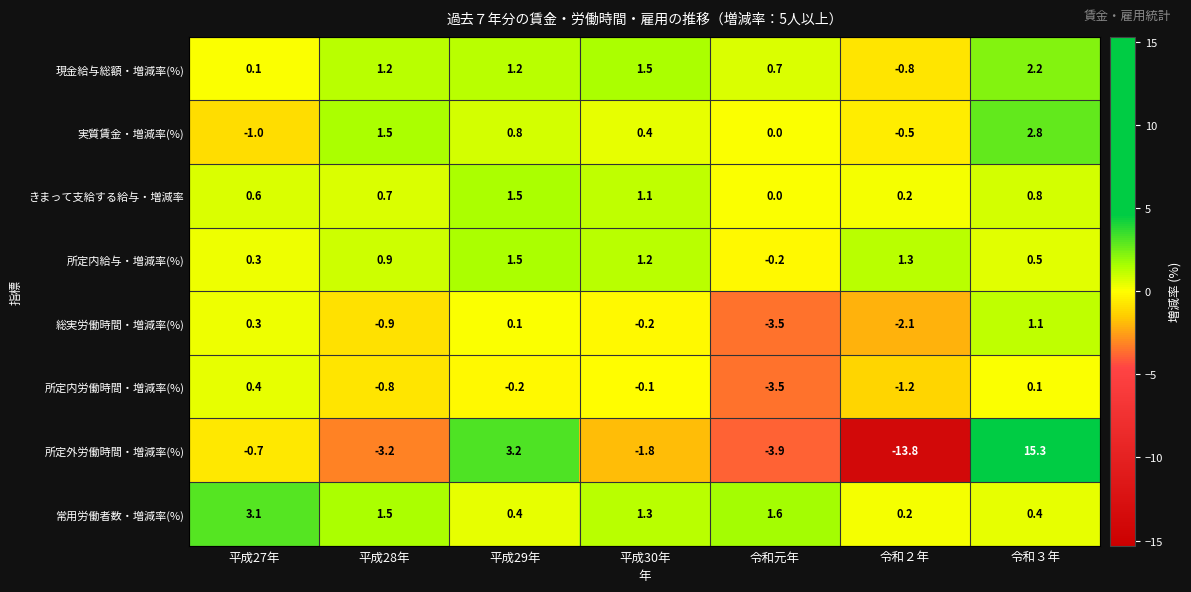

True or false: 所定内労働時間・増減率(%) has a value of -1.1 at 平成28年.

False